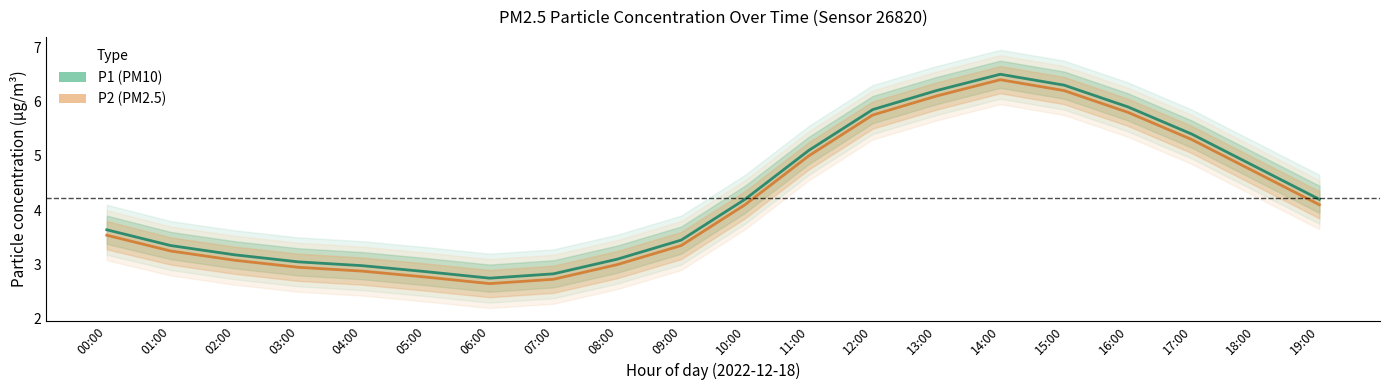

What are all the series names shown in the legend?

P1 (PM10), P2 (PM2.5)